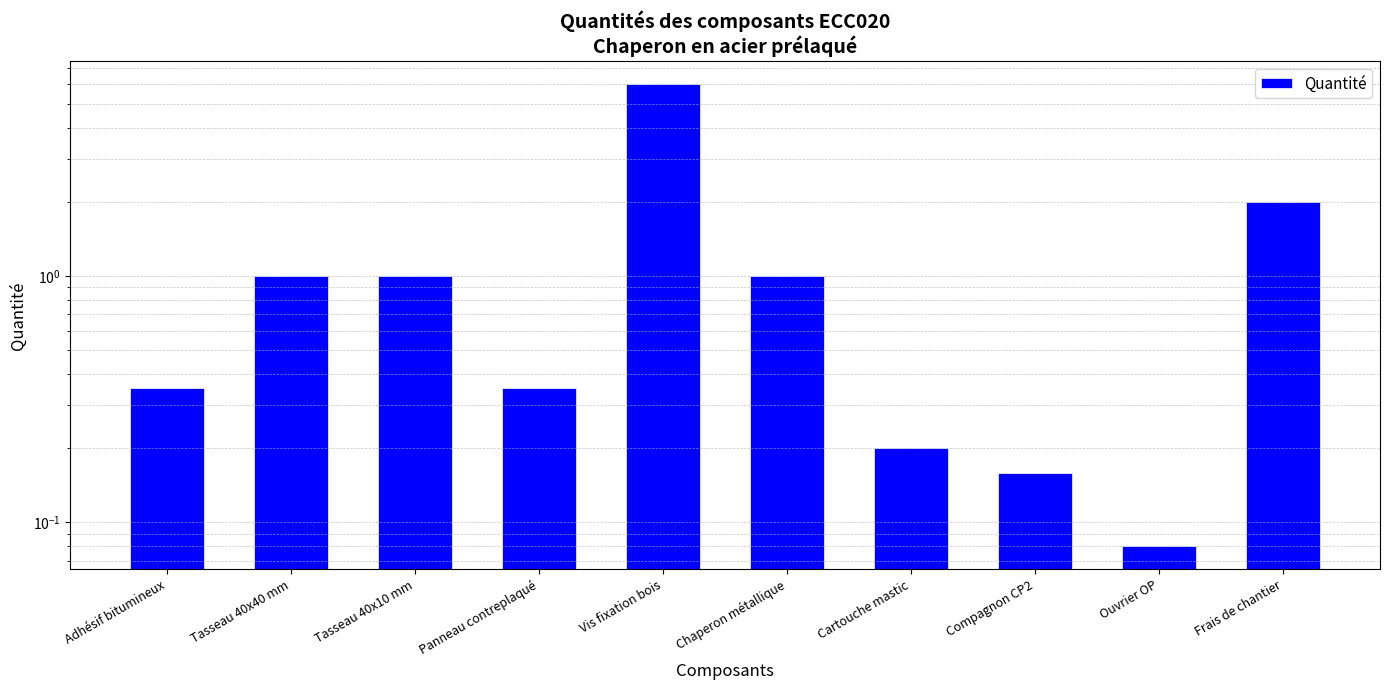

Reading left to right, what are all the values shown in this chart?

0.3	1.0	1.0	0.3	6.0	1.0	0.2	0.2	0.1	2.0